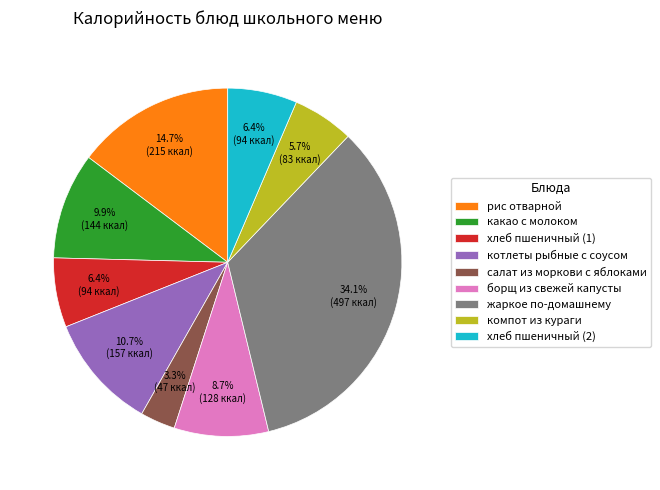

What percentage is NOT represented by жаркое по-домашнему?

65.9%